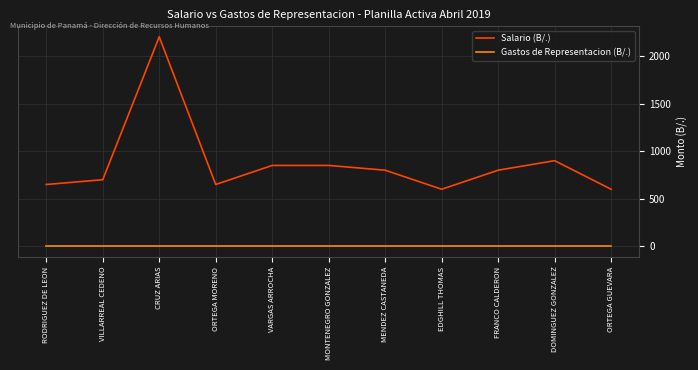

What are all the series names shown in the legend?

Salario (B/.), Gastos de Representacion (B/.)